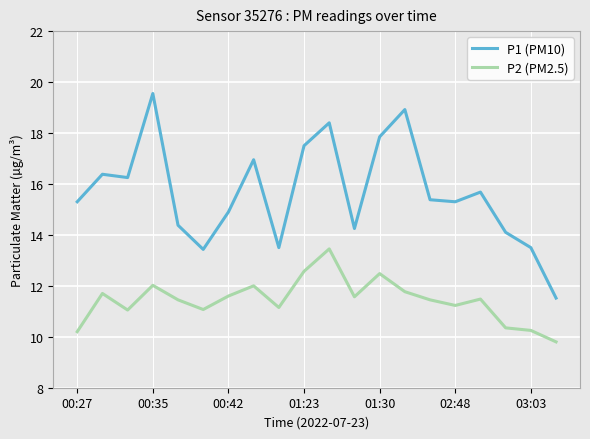

True or false: P1 (PM10) and P2 (PM2.5) intersect in this chart.

False